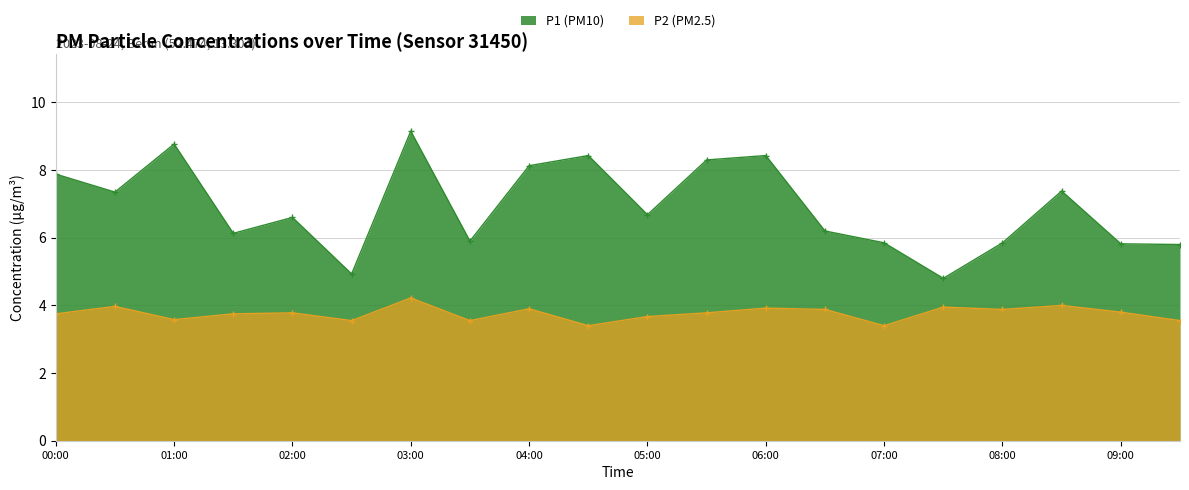

Reading left to right, extract all data points from this chart.

P1: 00:00=7.9	00:30=7.3	01:00=8.8	01:30=6.1	02:00=6.6	02:30=4.9	03:00=9.2	03:30=5.9	04:00=8.1	04:30=8.4	05:00=6.7	05:30=8.3	06:00=8.4	06:30=6.2	07:00=5.8	07:30=4.8	08:00=5.8	08:30=7.4	09:00=5.8	09:30=5.8
P2: 00:00=3.8	00:30=4.0	01:00=3.6	01:30=3.8	02:00=3.8	02:30=3.5	03:00=4.2	03:30=3.5	04:00=3.9	04:30=3.4	05:00=3.7	05:30=3.8	06:00=3.9	06:30=3.9	07:00=3.4	07:30=4.0	08:00=3.9	08:30=4.0	09:00=3.8	09:30=3.5